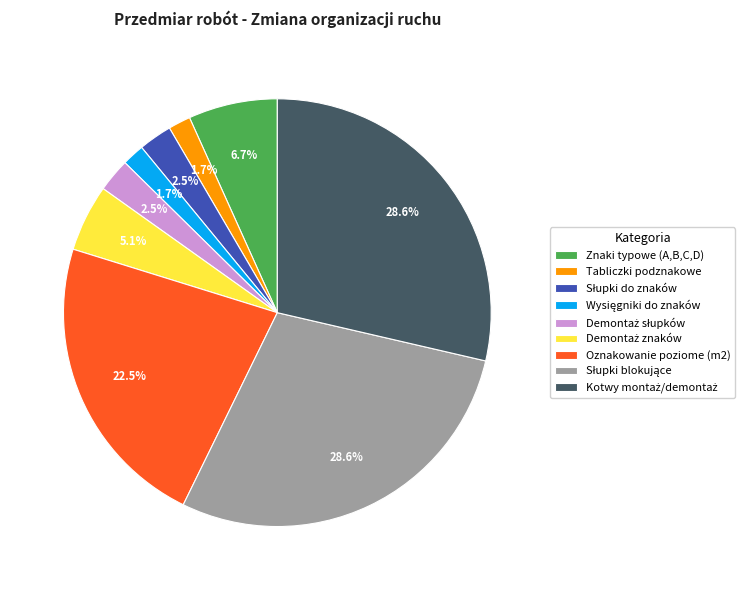

What portion of the pie excludes Oznakowanie poziome (m2)?

77.5%